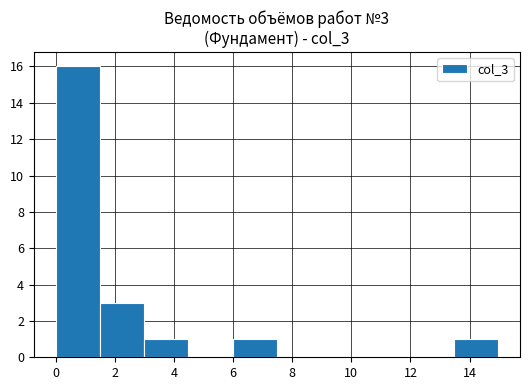

Over which range of the x-axis is the bar tallest?

0.0 to 1.4